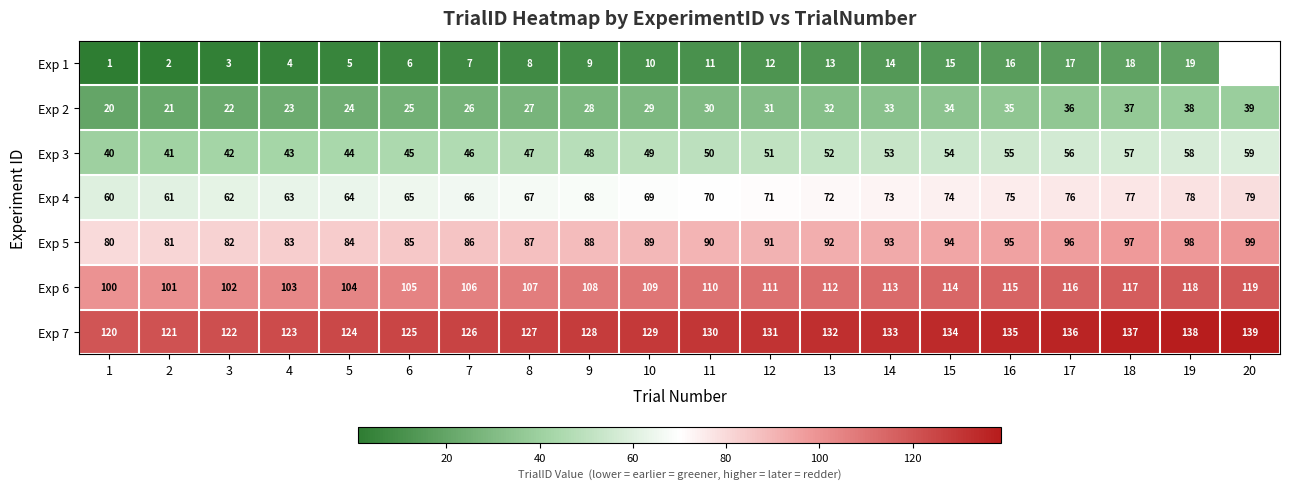

What is the difference between the maximum and minimum values in the Exp 5 series?

19